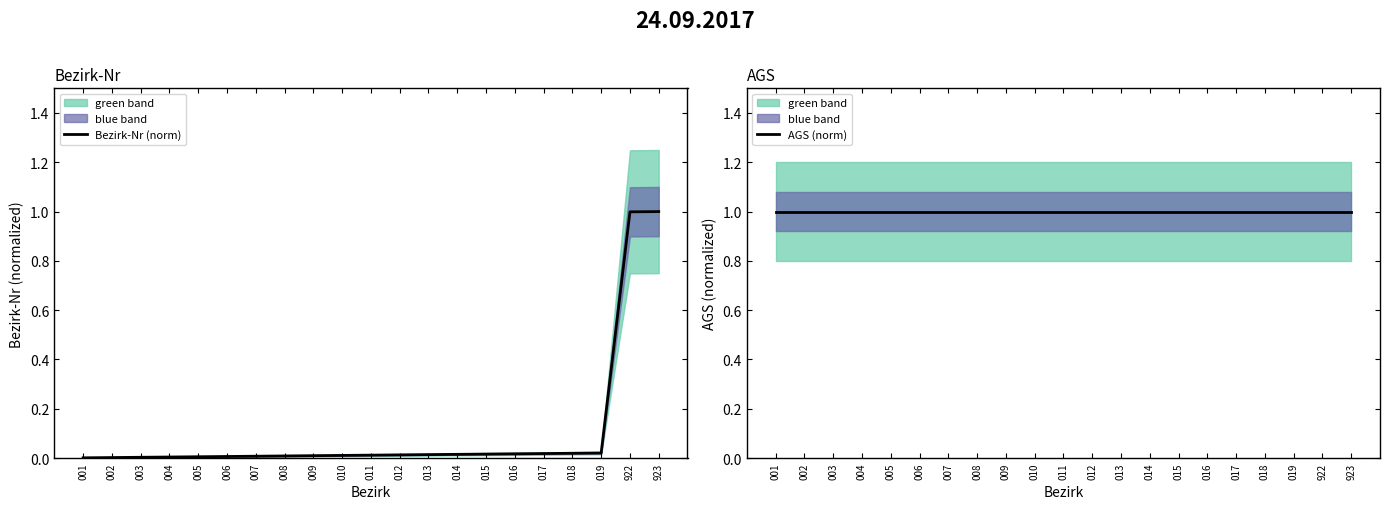

Reading right to left, list all the values displayed in this chart.

Bezirk-Nr (norm): 1.0	1.0	0.0	0.0	0.0	0.0	0.0	0.0	0.0	0.0	0.0	0.0	0.0	0.0	0.0	0.0	0.0	0.0	0.0	0.0	0.0
AGS (norm): 1.0	1.0	1.0	1.0	1.0	1.0	1.0	1.0	1.0	1.0	1.0	1.0	1.0	1.0	1.0	1.0	1.0	1.0	1.0	1.0	1.0